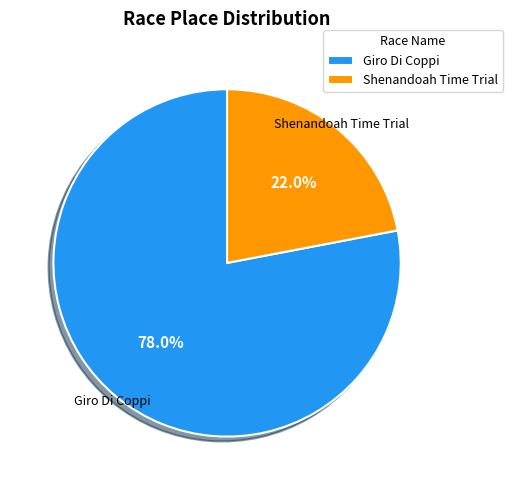

To the nearest percent, what is the difference between the Shenandoah Time Trial and Giro Di Coppi slice percentages?

56%